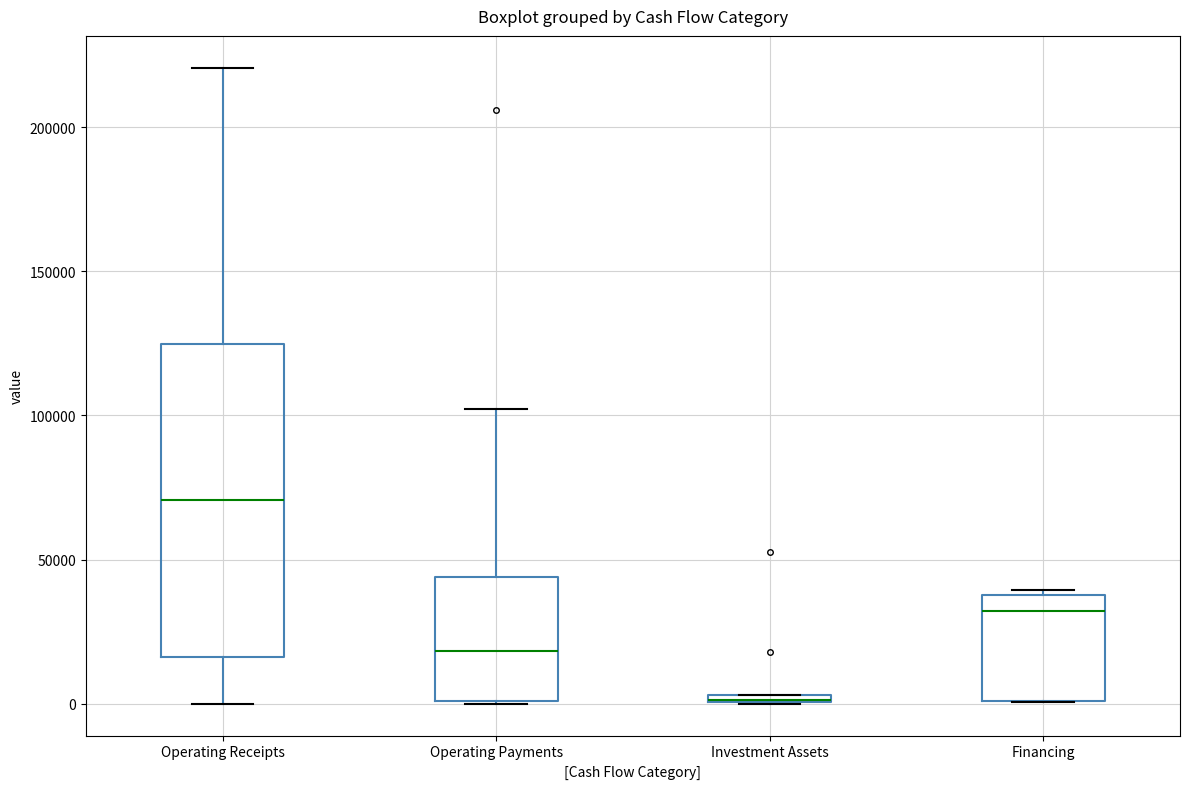

Which box is the tallest, from its lower edge to its upper edge?

Operating Receipts